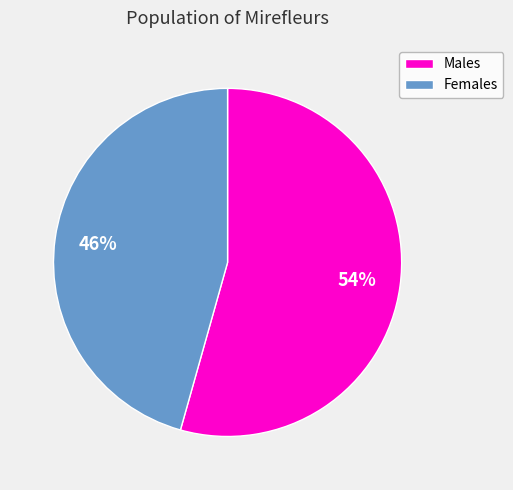

Is the sum of Males and Females greater than half?

Yes